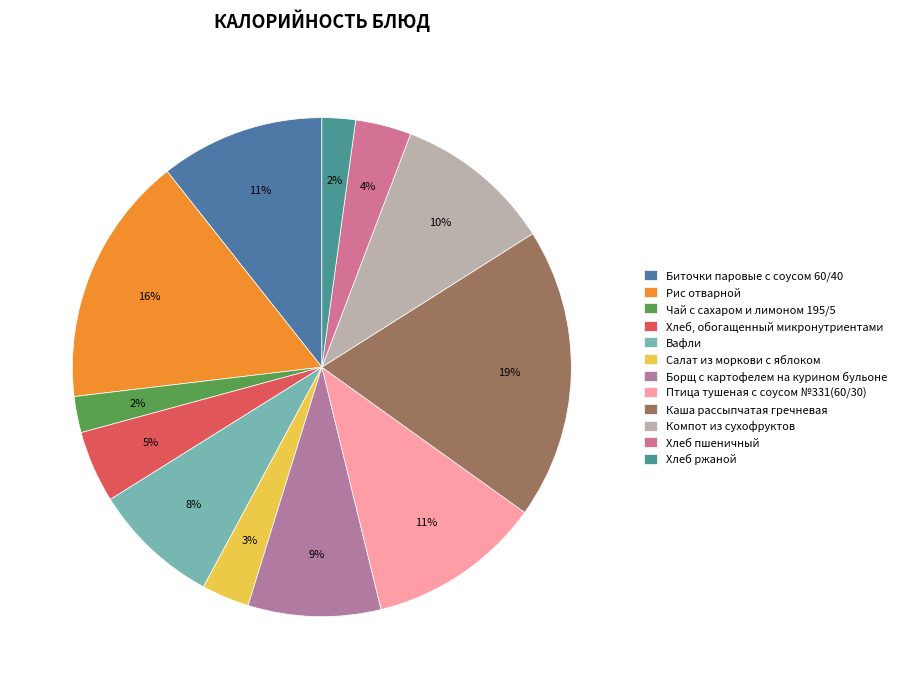

Which has a higher value, Борщ с картофелем на курином бульоне or Хлеб ржаной?

Борщ с картофелем на курином бульоне